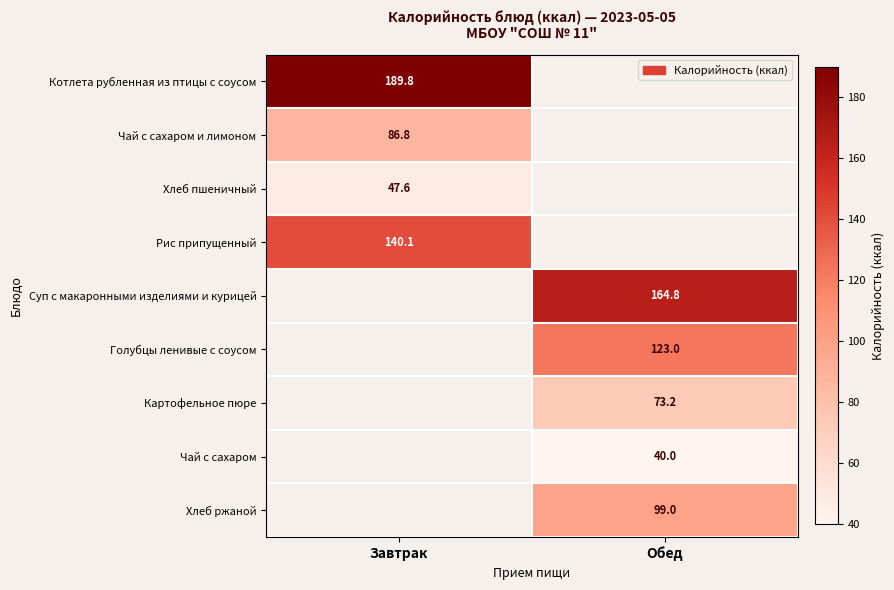

What is the greatest value displayed?

189.8